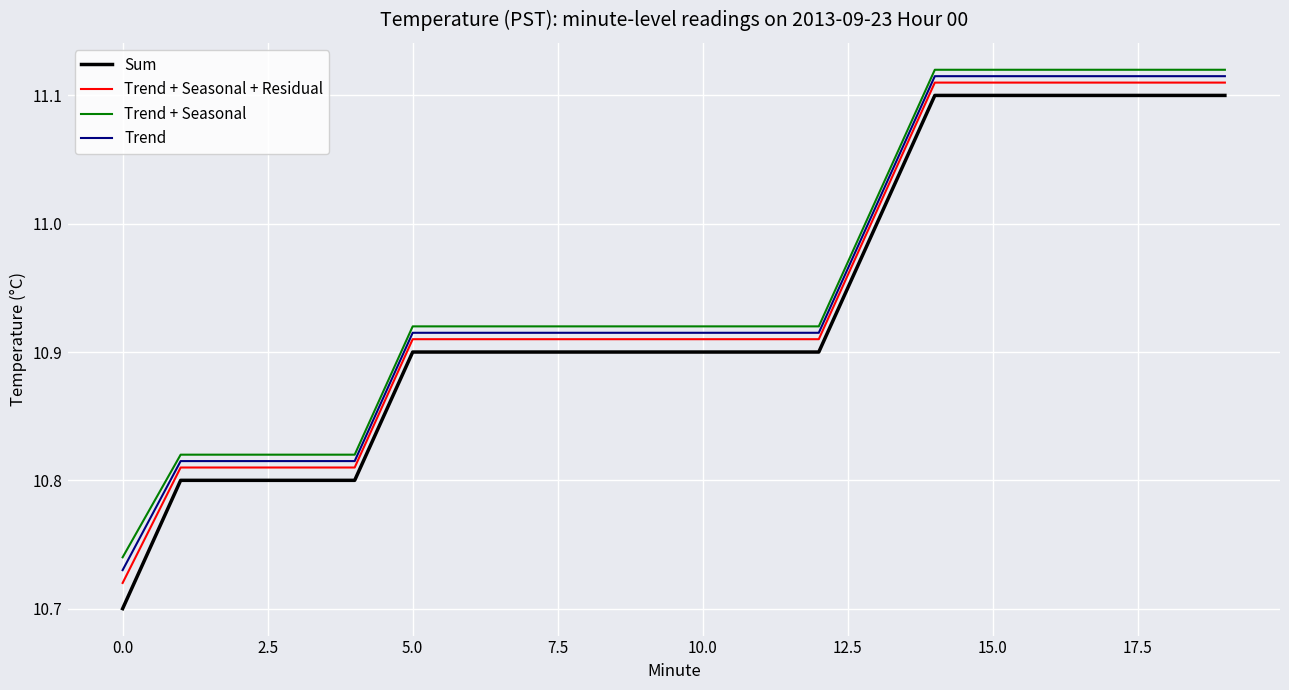

Which series has the largest range (max minus min)?

Sum